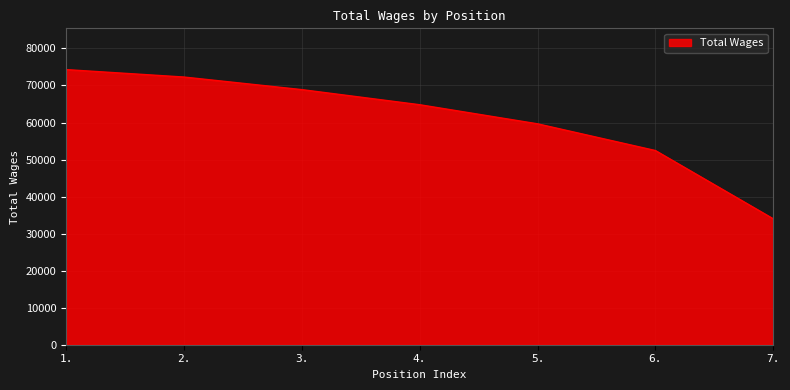

Is it true that the value at 1. is 74293?

True